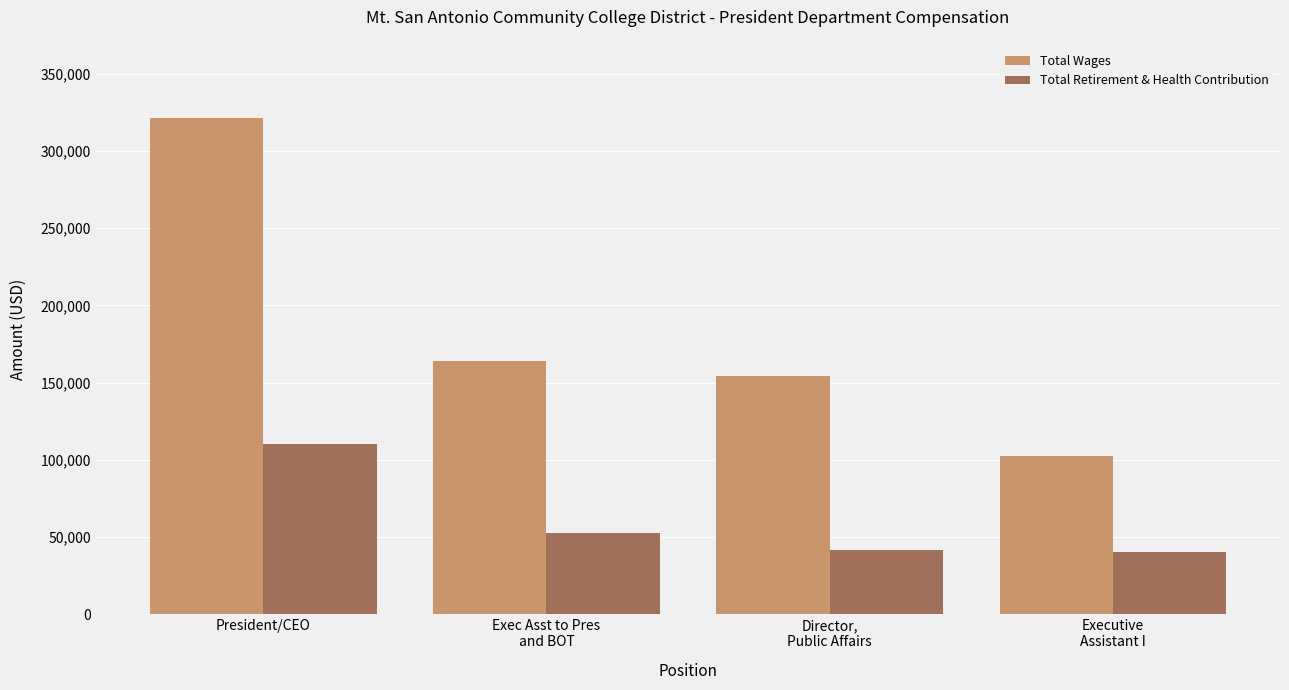

Which series has the largest total across all categories?

Total Wages